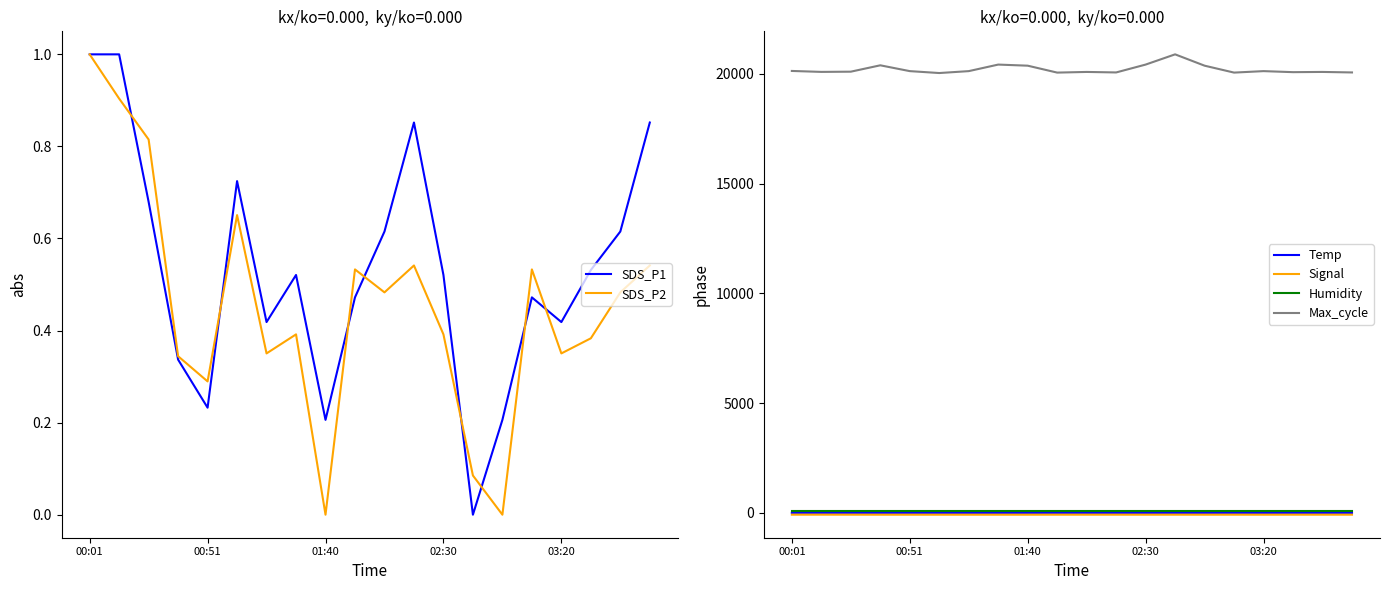

At how many categories does at least one series exceed 13452?

20